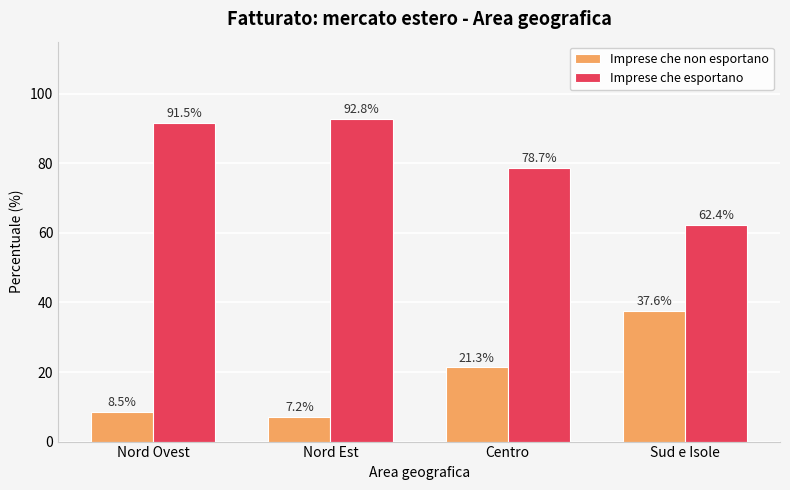

At how many categories does at least one series exceed 9?

4